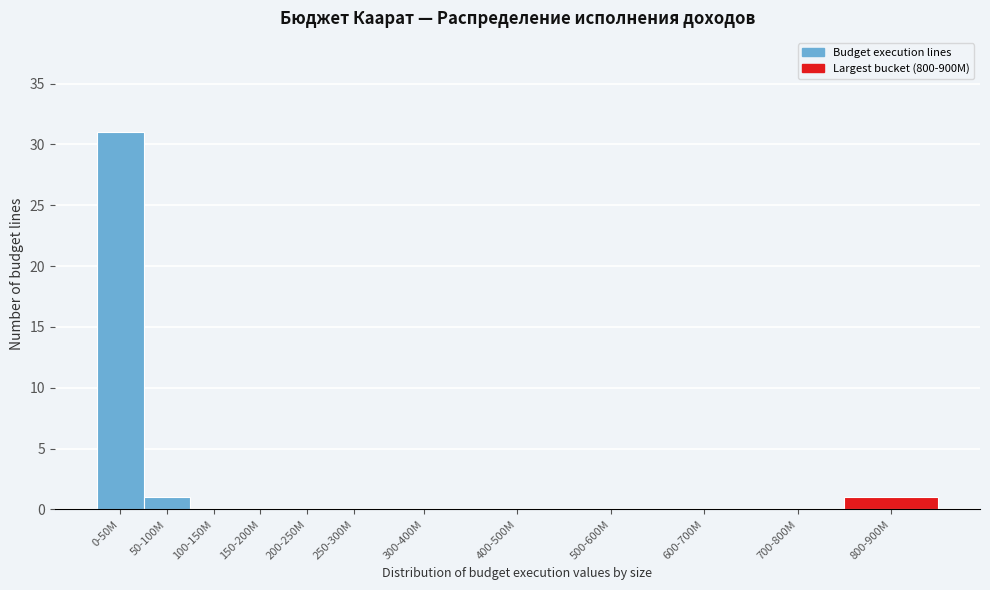

Reading right to left, transcribe all the data shown in this chart.

800-900M=1	700-800M=0	600-700M=0	500-600M=0	400-500M=0	300-400M=0	250-300M=0	200-250M=0	150-200M=0	100-150M=0	50-100M=1	0-50M=31